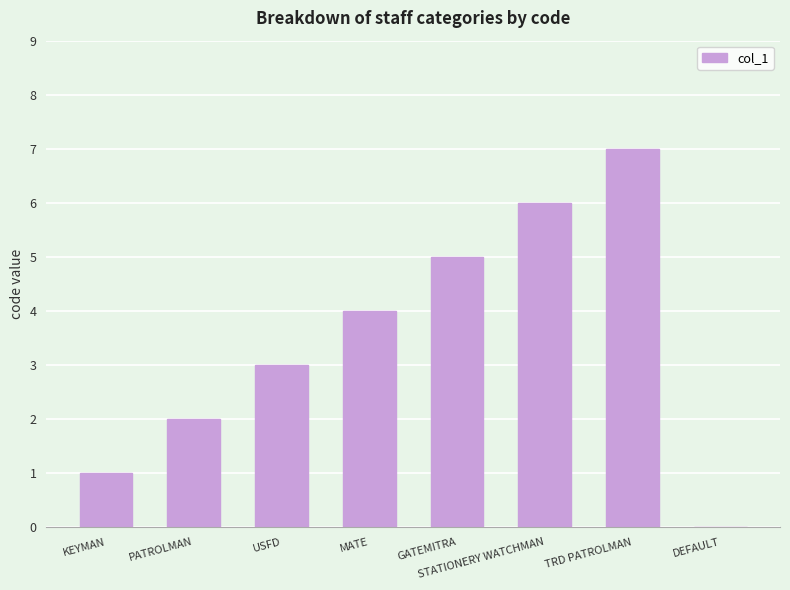

What is the sum of all values?

28